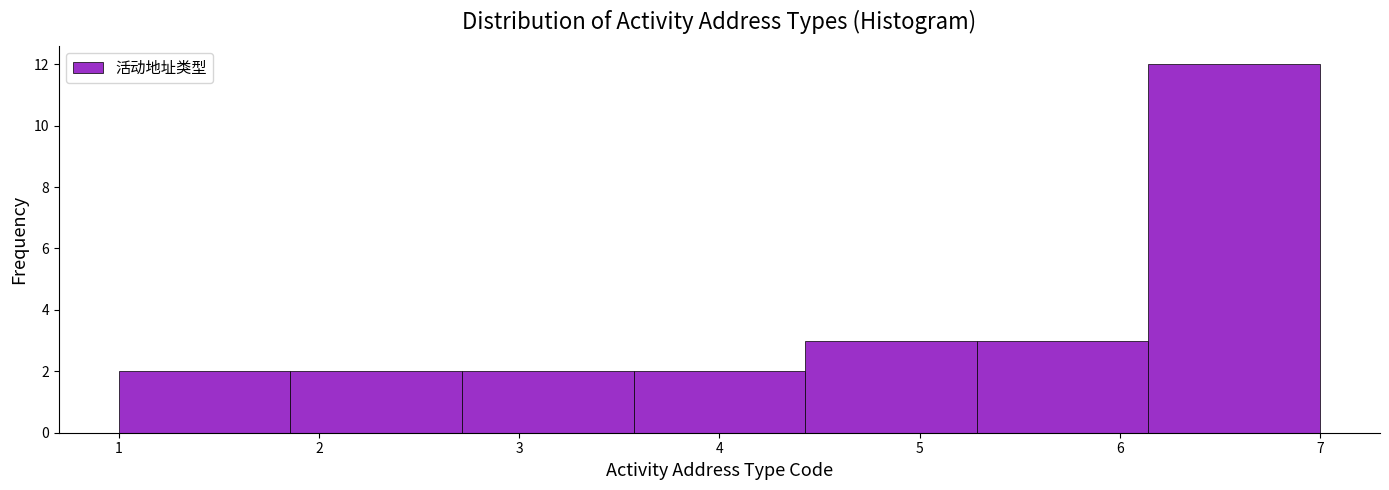

Which range on the x-axis has the tallest bar?

6.1 to 7.0